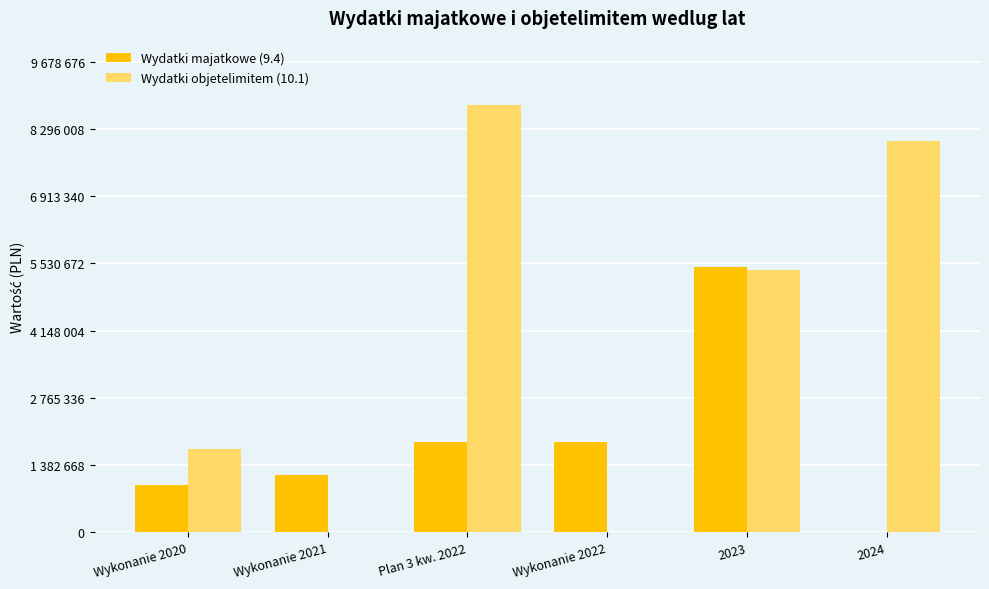

Reading left to right, what are all the values shown in this chart?

Wydatki majatkowe (9.4): 975911.9	1164954.0	1854797.0	1854797.0	5466313.0	0.0
Wydatki objetelimitem (10.1): 1701201.9	0.0	8798797.0	0.0	5400000.0	8050000.0